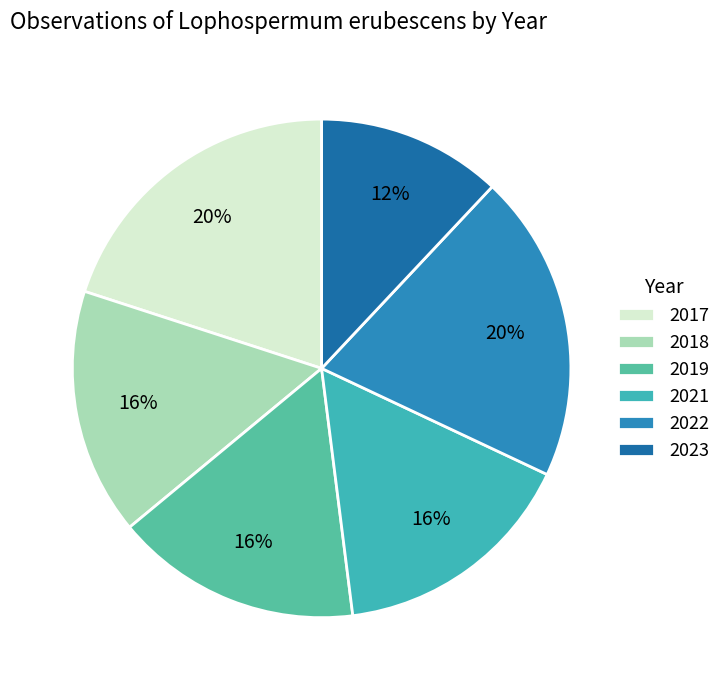

Between 2018 and 2017, which is larger?

2017